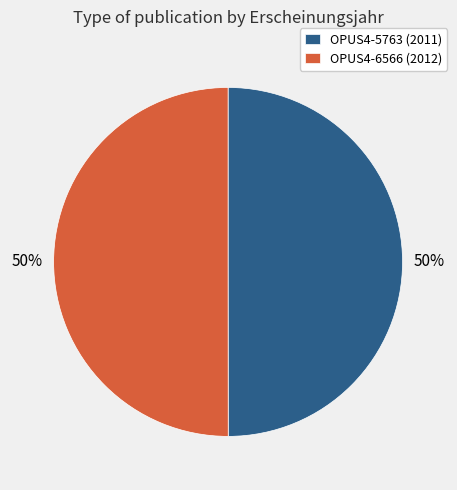

Approximately how many times larger is the value at OPUS4-6566 (2012) compared to OPUS4-5763 (2011)?

1.0